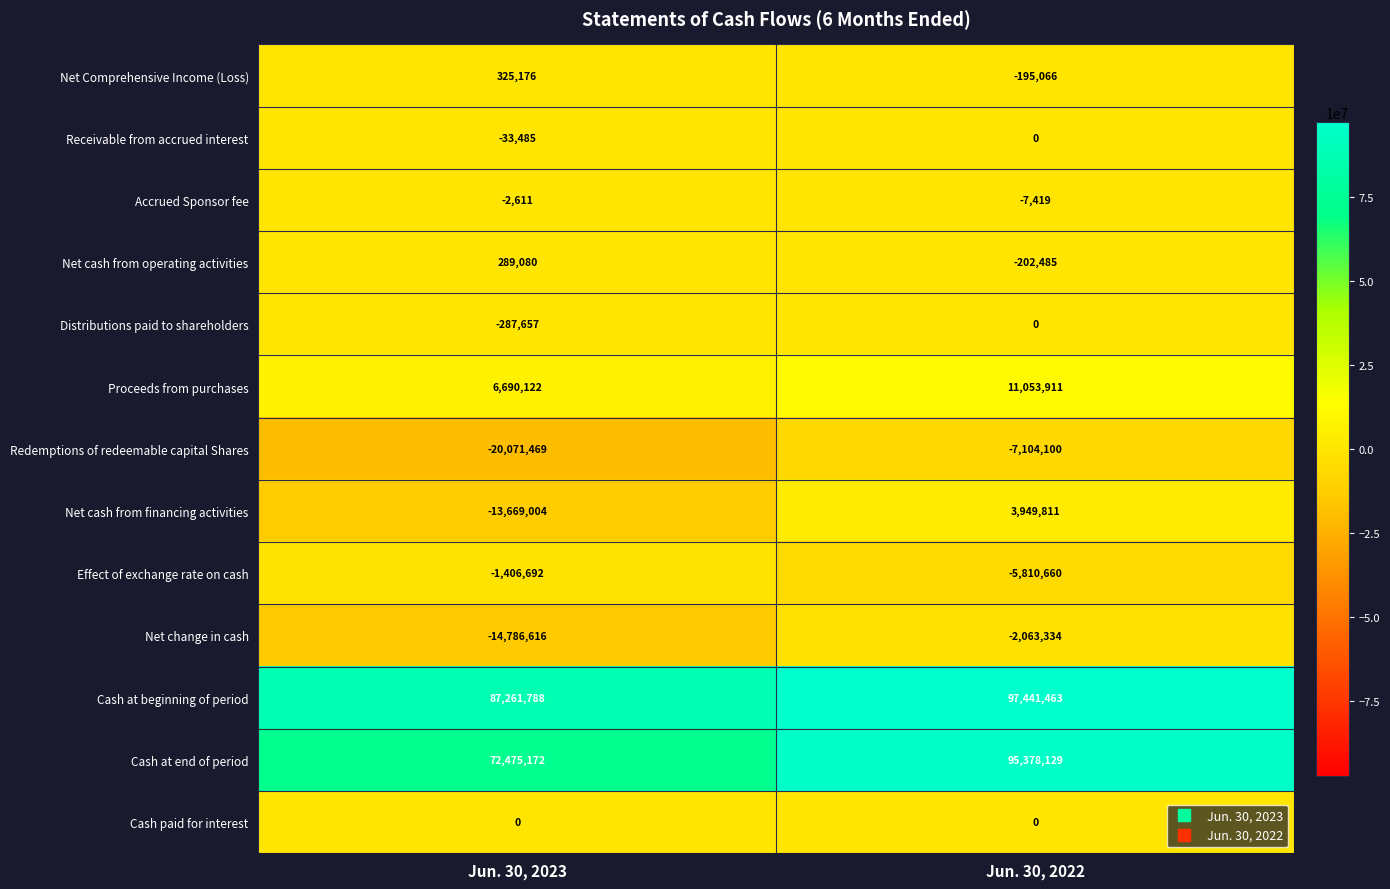

Rank the categories by Effect of exchange rate on cash value from lowest to highest.

Jun. 30, 2022, Jun. 30, 2023